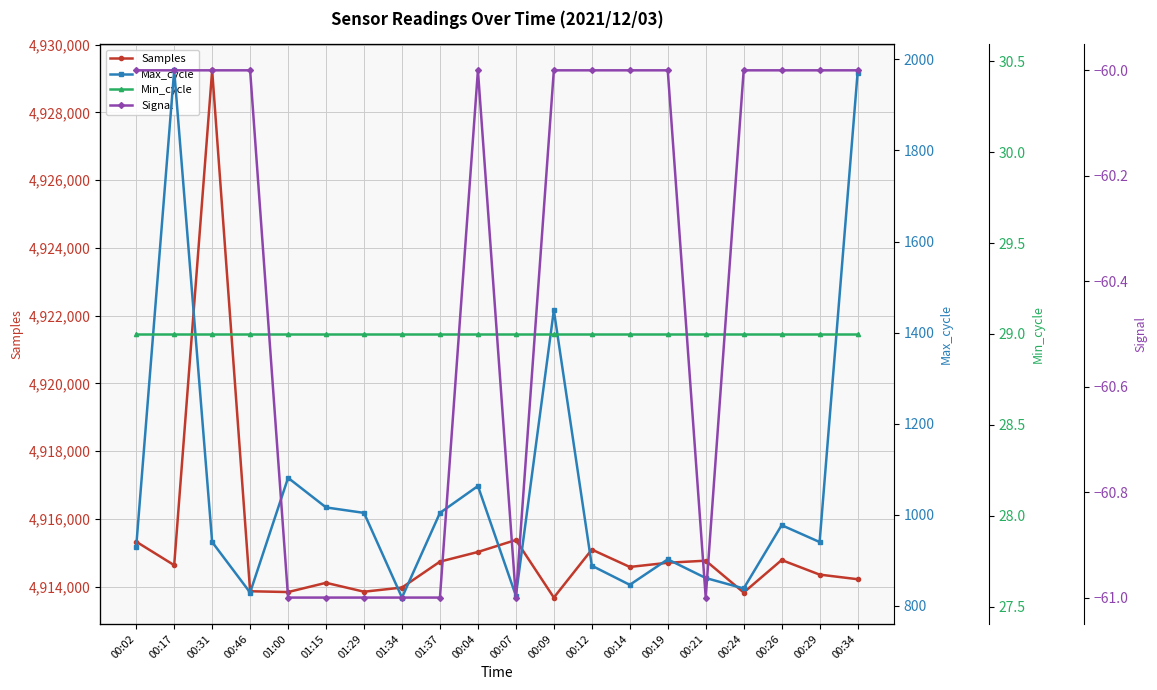

True or false: Samples and Max_cycle cross at least once.

False